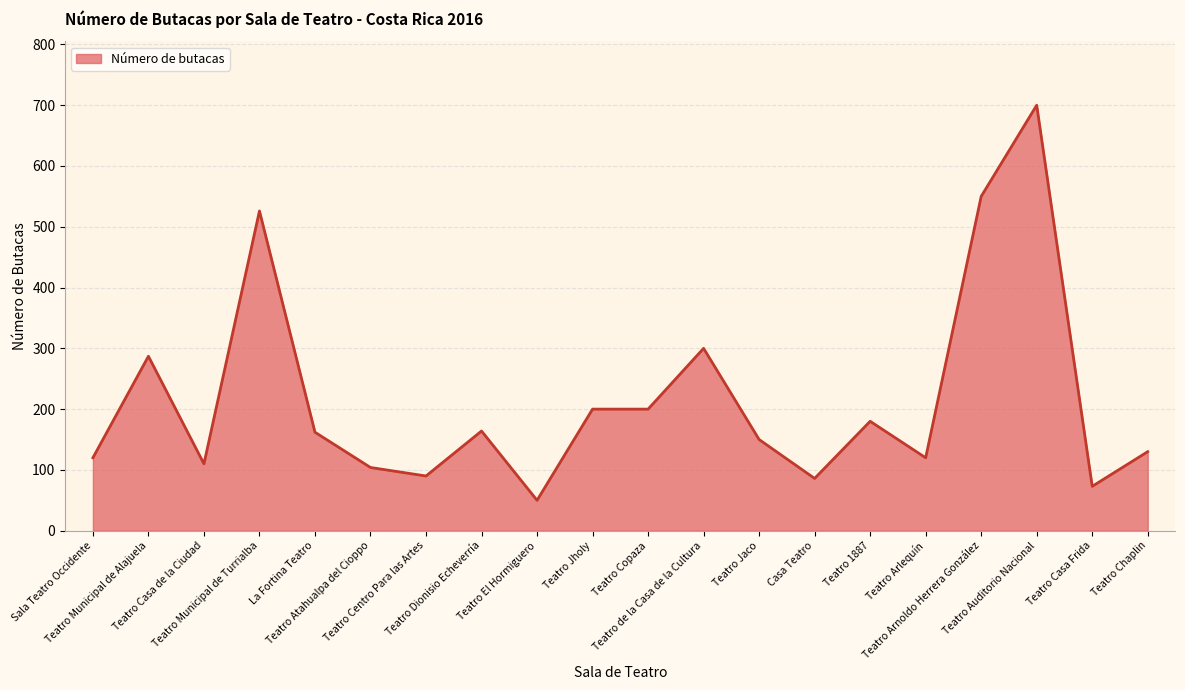

Is it true that the value at Casa Teatro is 86?

True